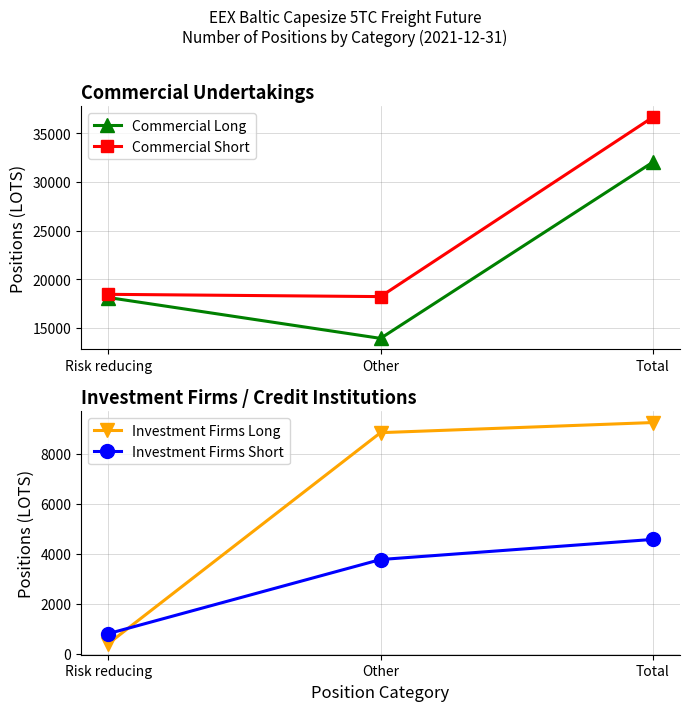

What is the difference between the maximum and second lowest values in the Investment Firms Long series?

405.0